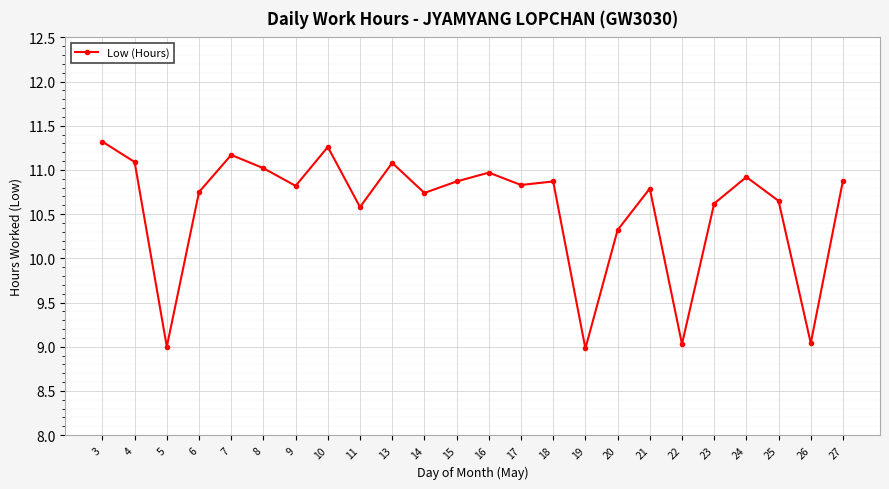

Does the chart have visible grid lines?

Yes